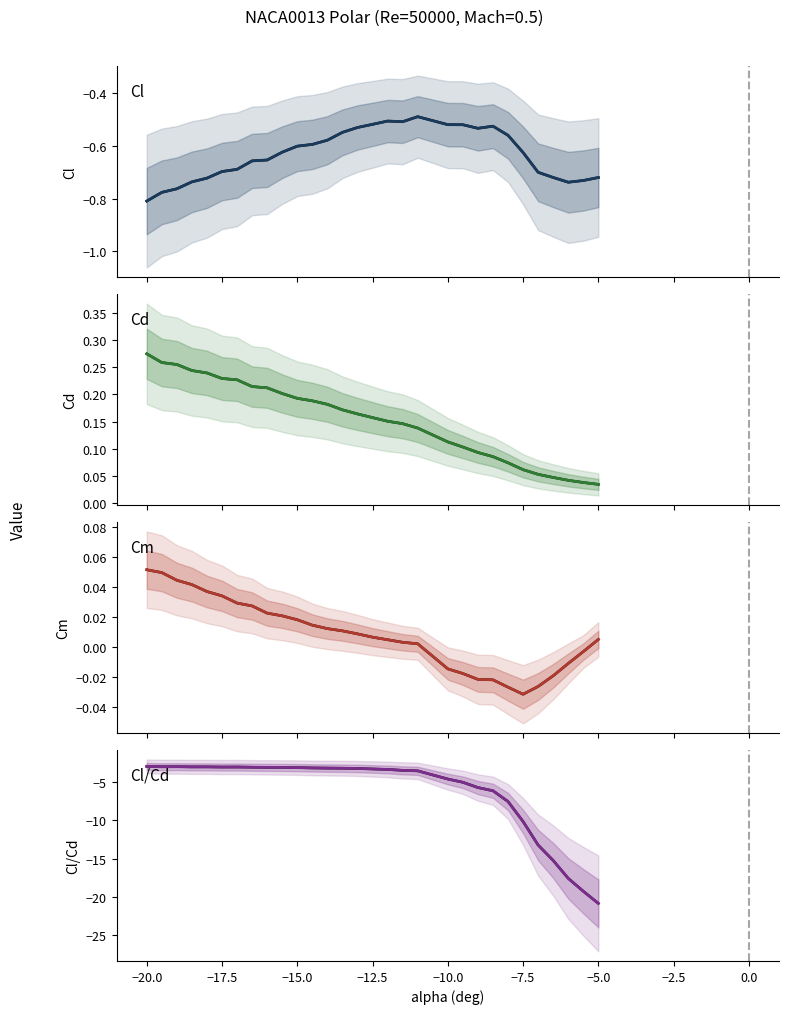

How many data points in Cm are less than 0?

10